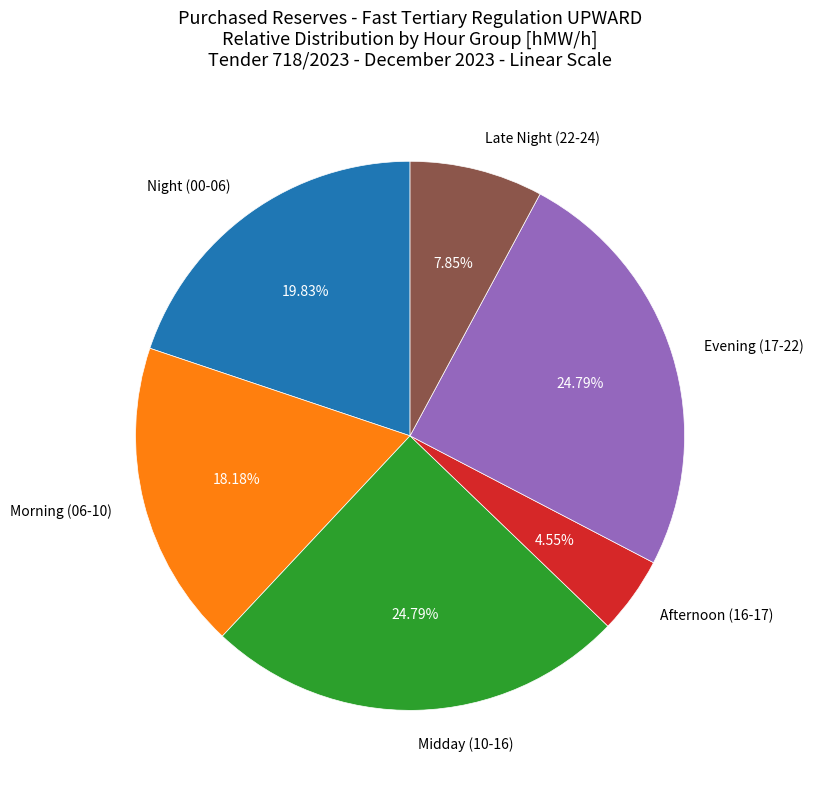

Combined, do Night (00-06) and Midday (10-16) account for over 50%?

No